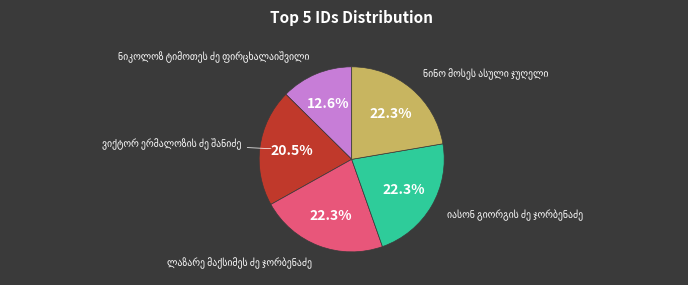

Is there a majority slice in this chart?

No